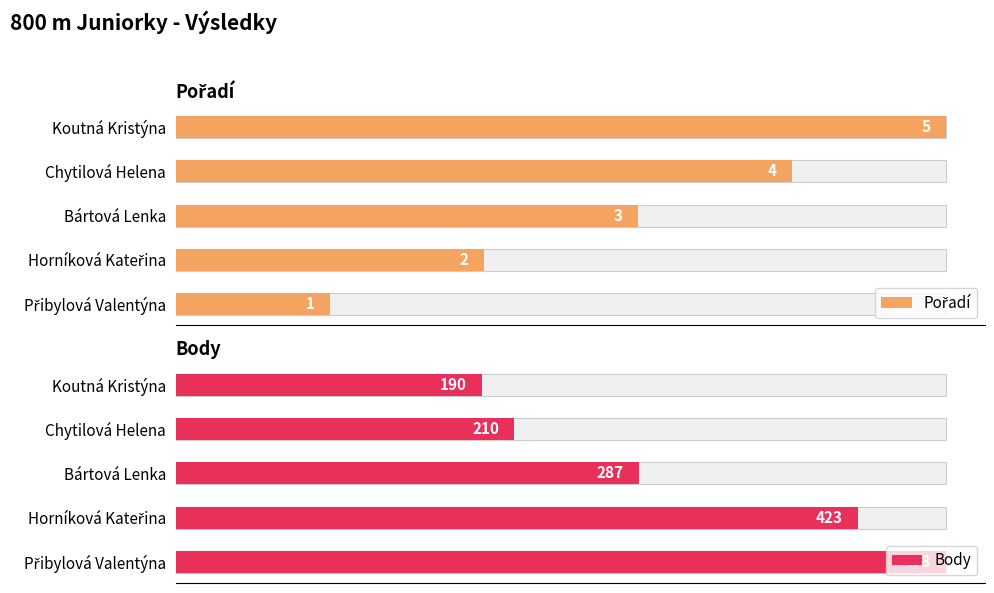

What is the spread (max minus min) of values at Koutná Kristýna?

185